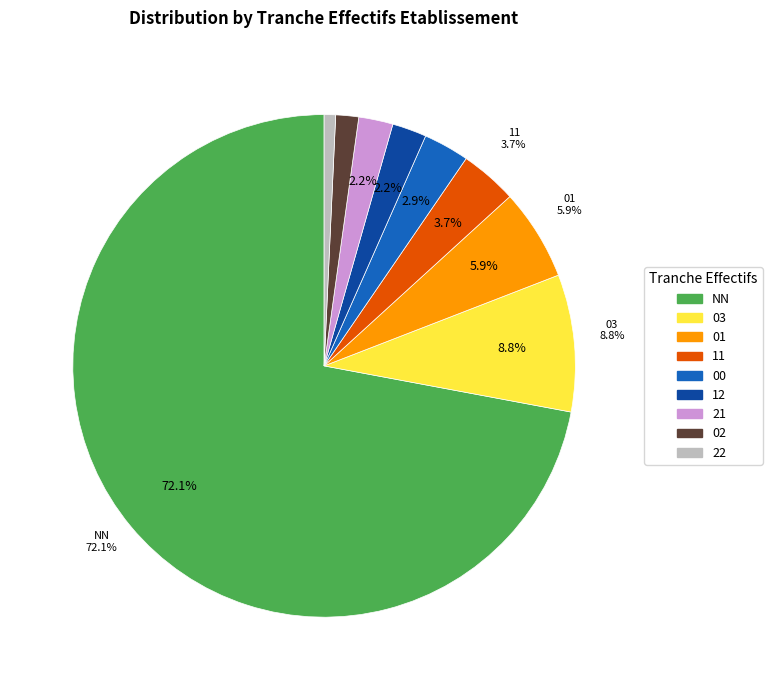

To the nearest percent, what percentage of the pie is 21?

2%